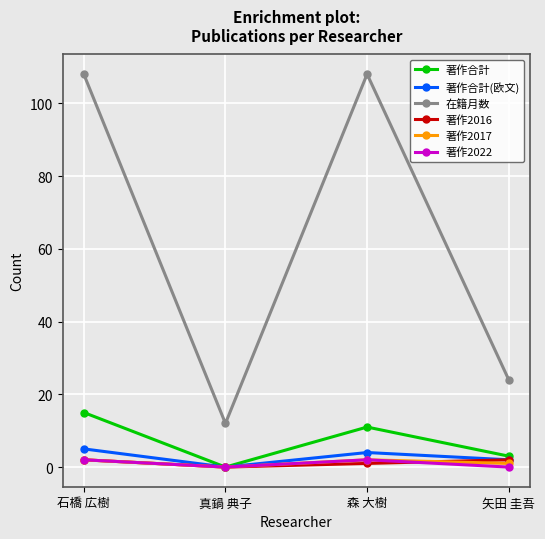

How many distinct data groups are displayed?

6